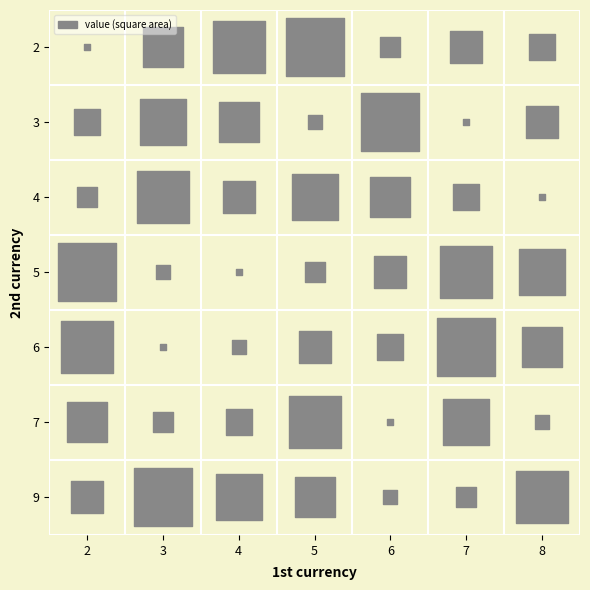

True or false: 6 has a value of 4 at 4.

True